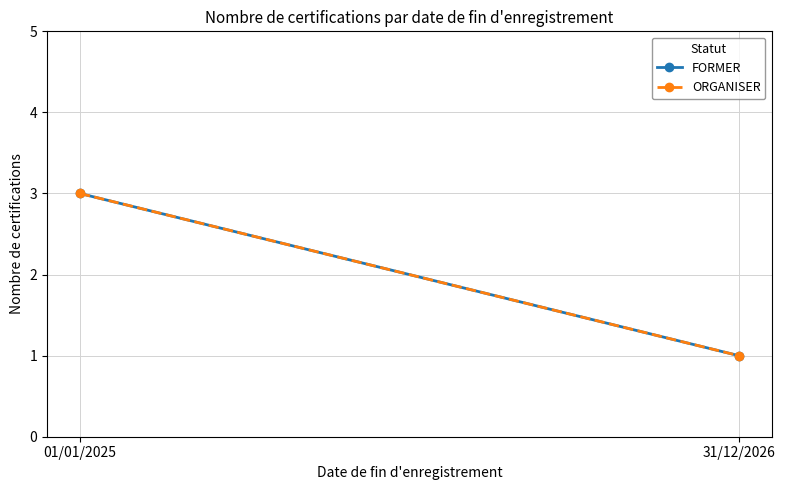

Which category has the lowest value in the ORGANISER series?

31/12/2026